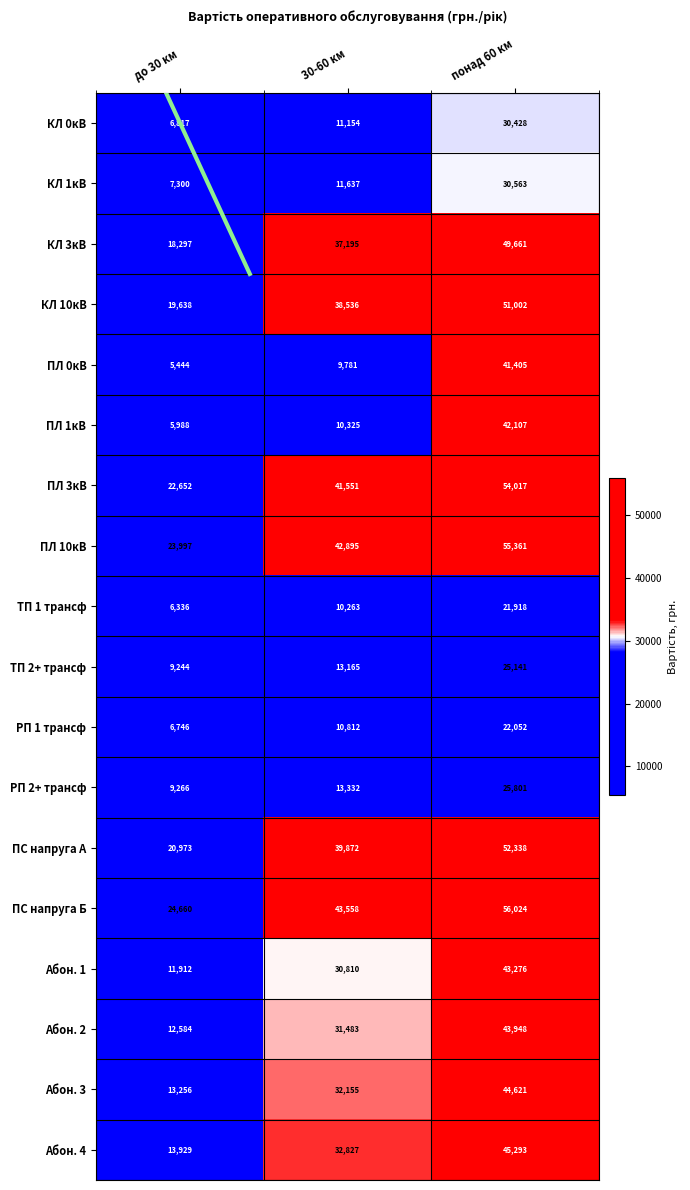

The value of КЛ 0кВ at понад 60 км is 6571.0. True or false?

False